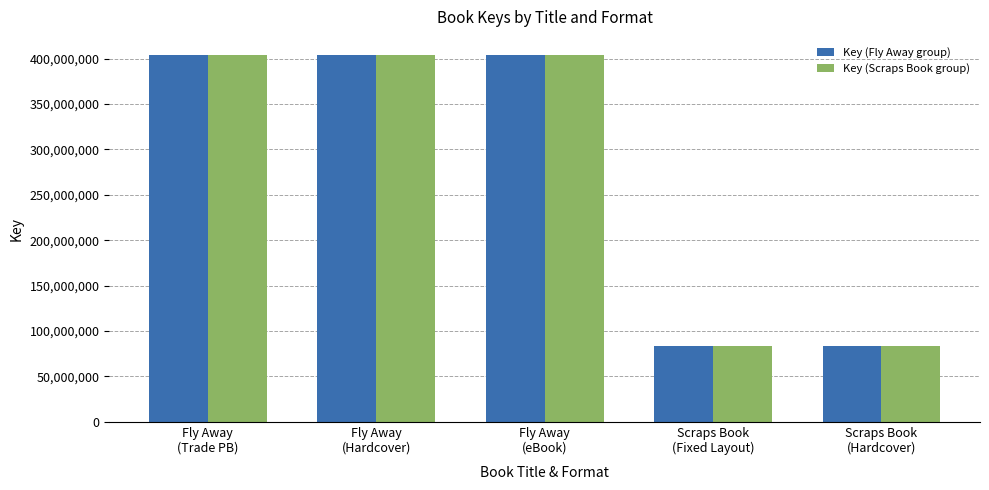

Reading left to right, what are all the values shown in this chart?

Key (Fly Away group): 403910348	403910348	403910348	83430962	83430962
Key (Scraps Book group): 403910348	403910348	403910348	83430962	83430962